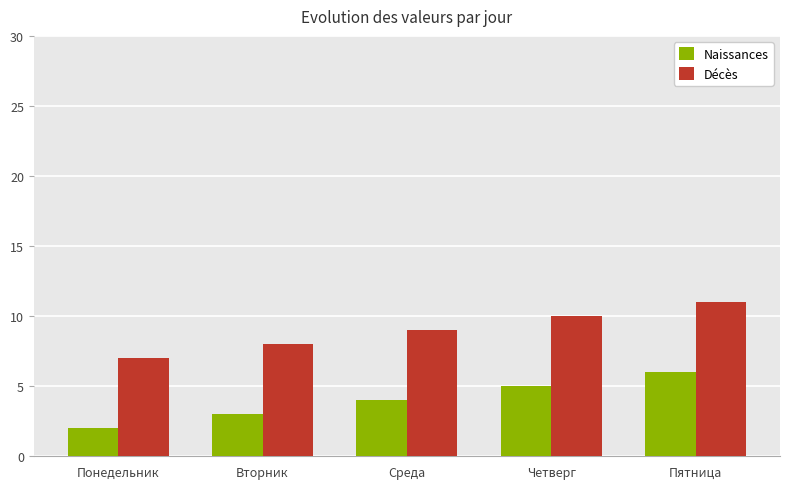

Read the Naissances value at Четверг.

5